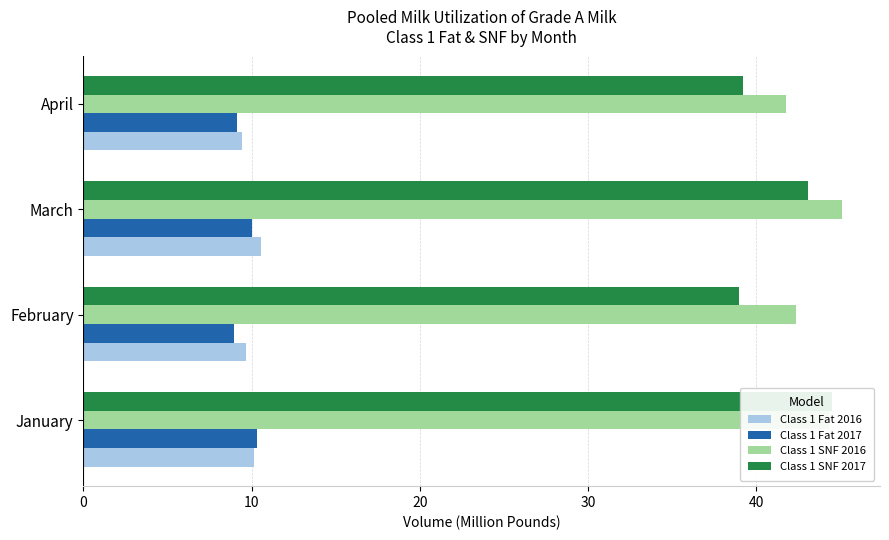

What is the total value across all series at January?

109.3